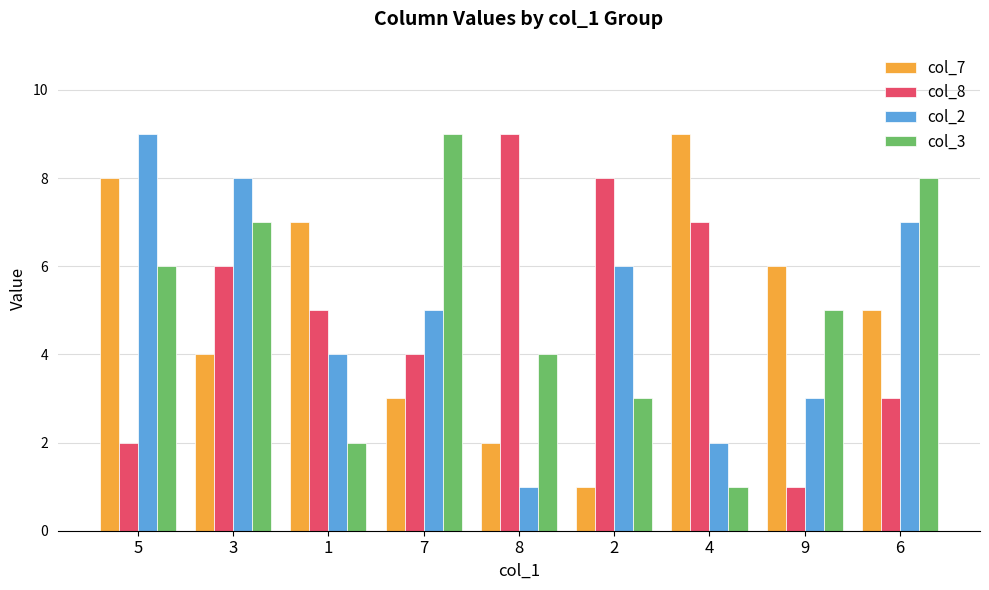

Rank the series at 8 from highest to lowest value.

col_8, col_3, col_7, col_2